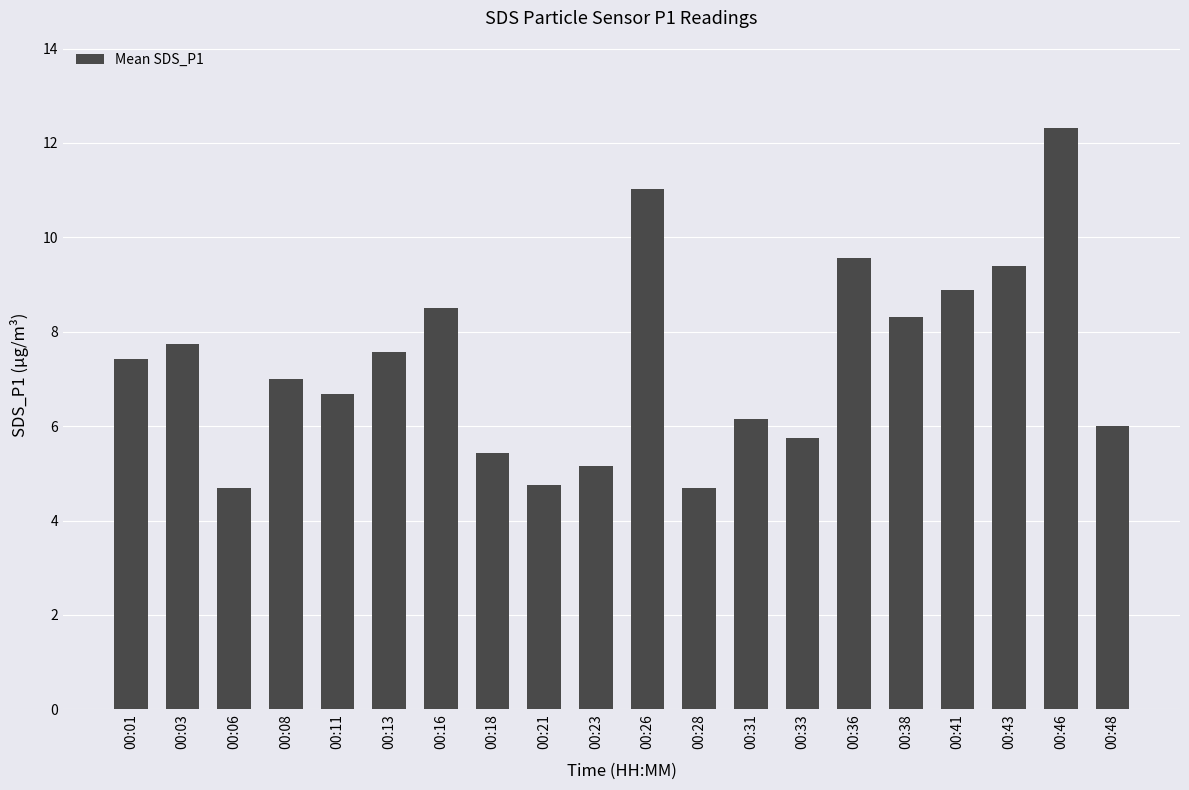

How many data points does each series have?

20